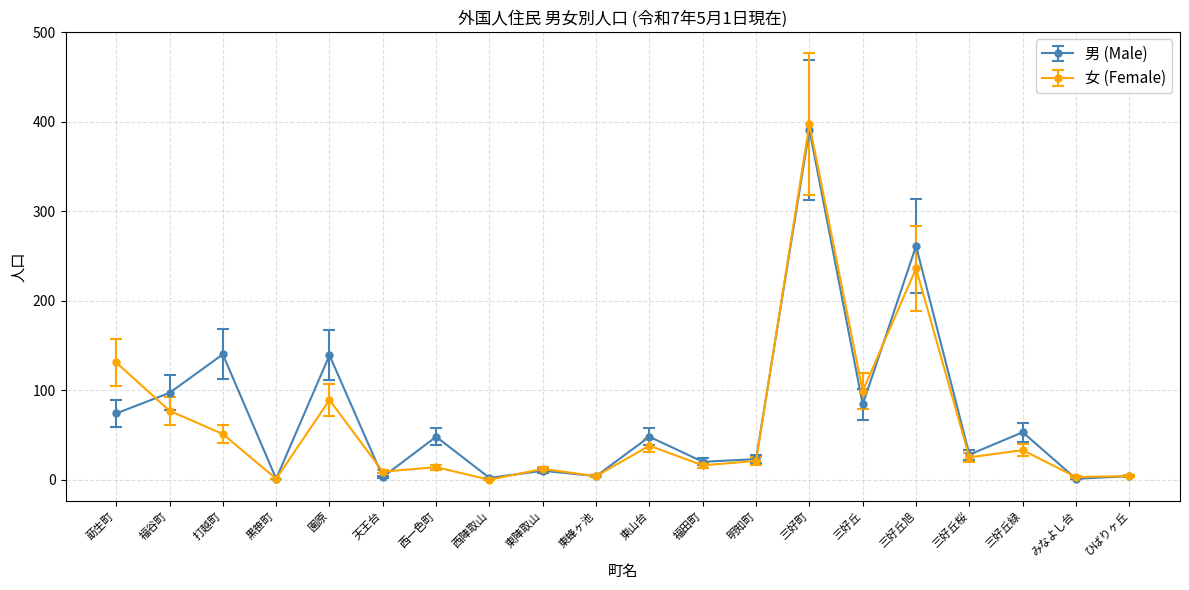

Between 福谷町 and 西陣取山, which series saw the biggest shift?

男 (Male)